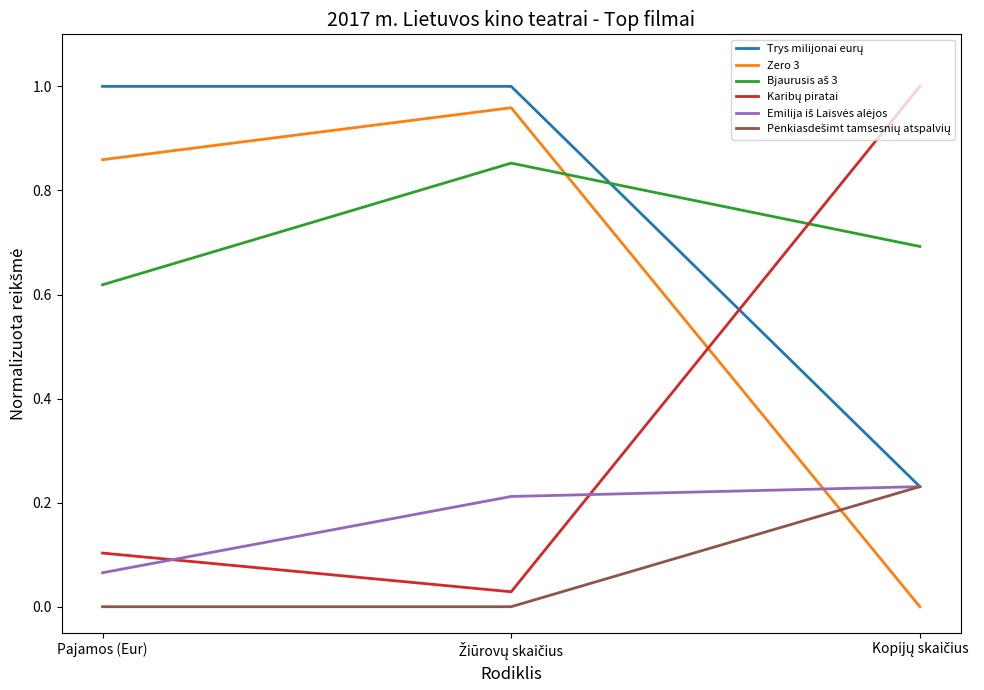

Does the chart display data point markers on the line(s)?

No